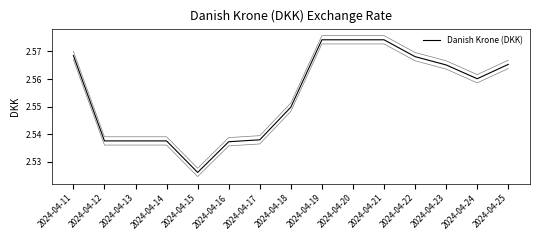

What is the approximate value at 2024-04-19?

2.6